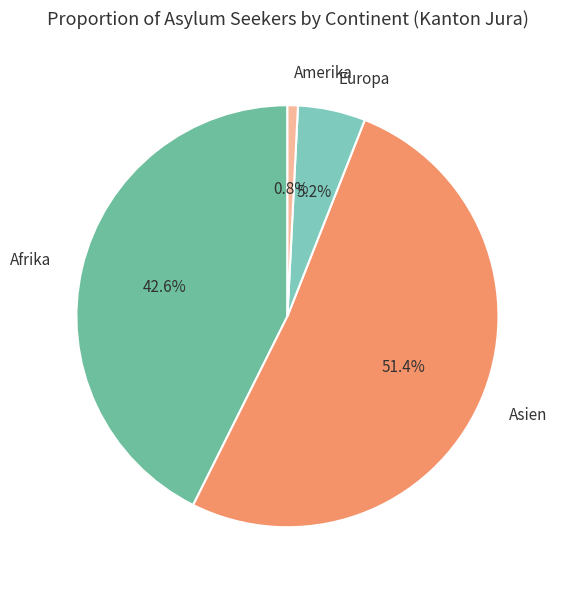

Combined, what portion of the pie is Europa and Asien?

56.6%